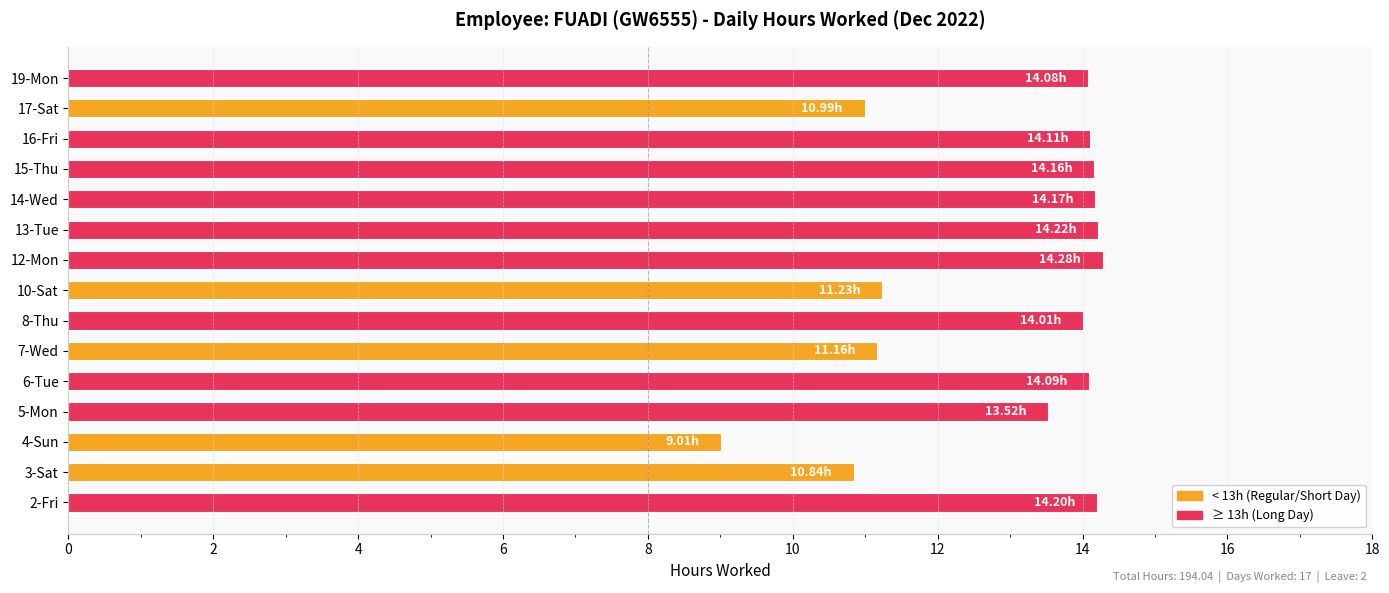

What is the difference between the maximum and second lowest values?

3.4